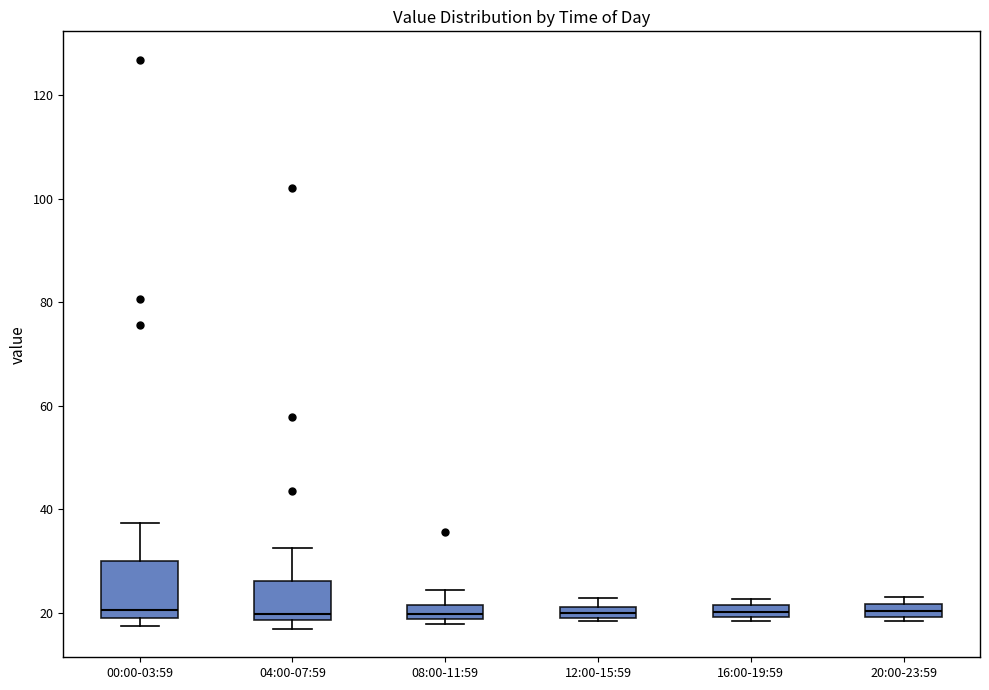

Where does the median line of the box for 04:00-07:59 sit on the y-axis? The values are not printed on the chart, so give them approximately, as read against the axis.

20